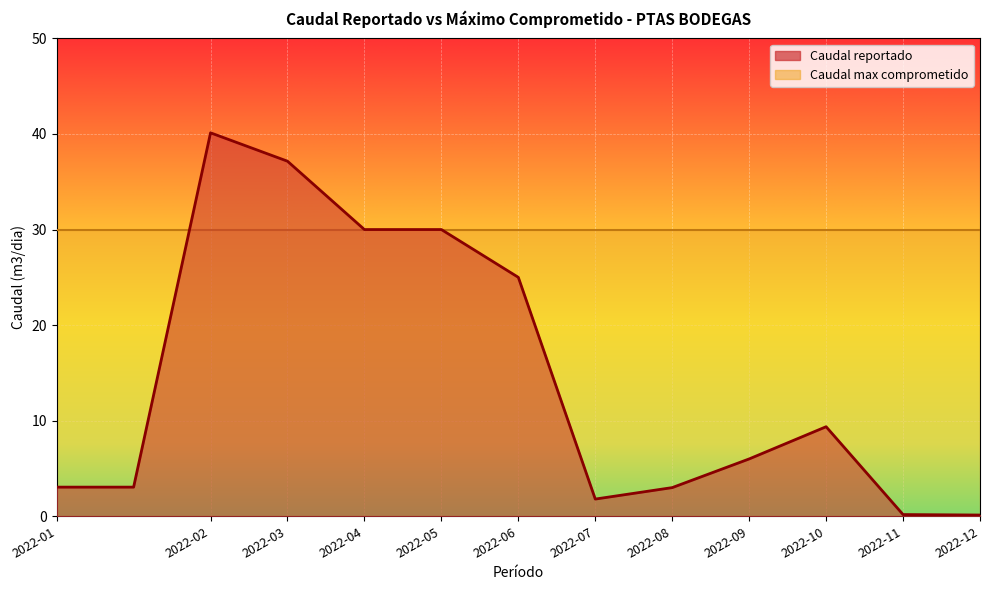

What is the smallest value displayed?

0.1